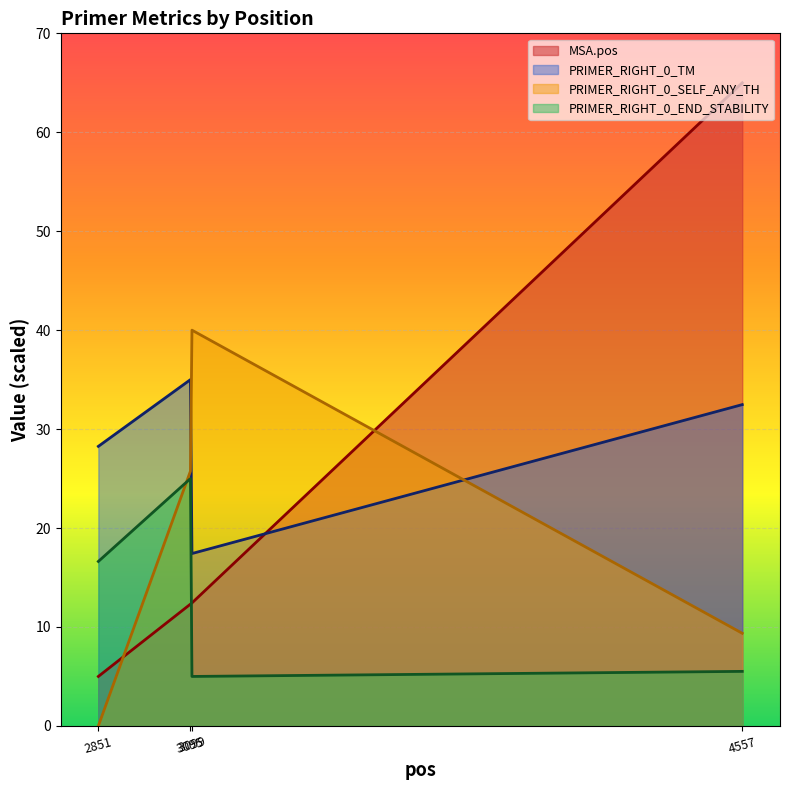

How many intersections are there between PRIMER_RIGHT_0_END_STABILITY and MSA.pos?

1